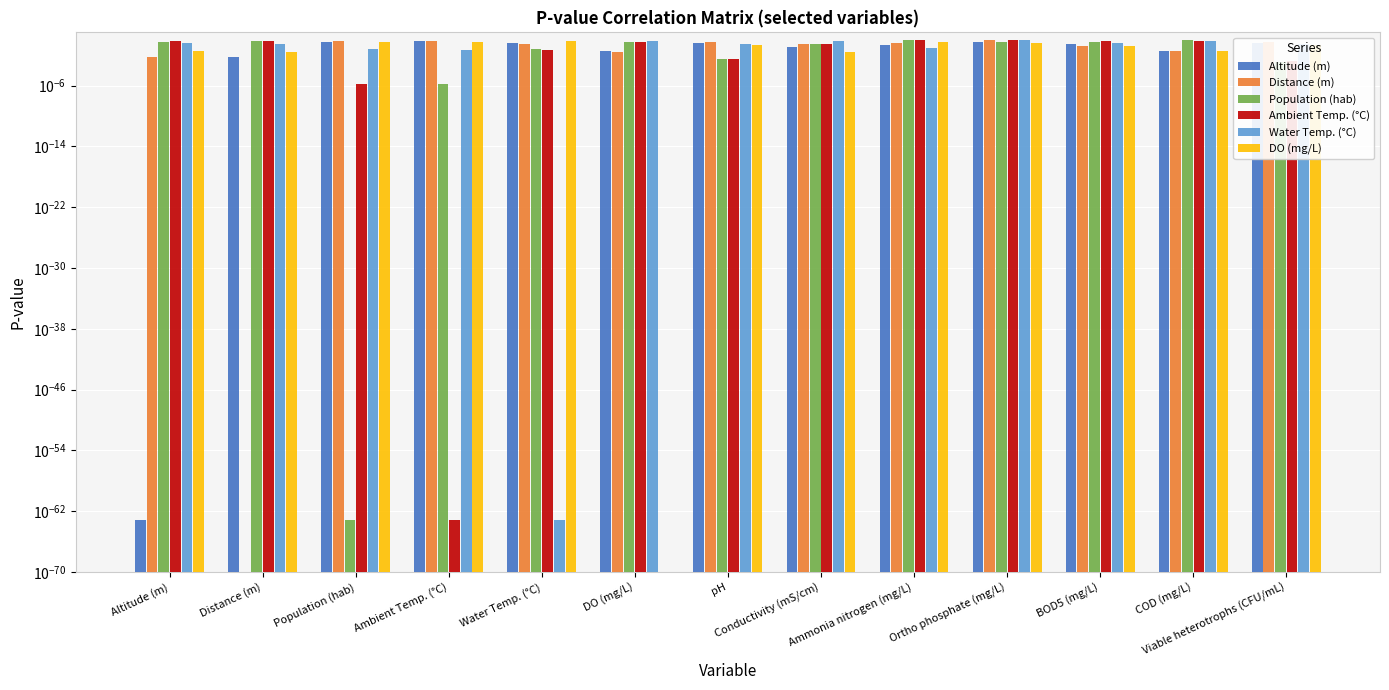

At which label is Altitude (m) closest to 0?

Altitude (m)